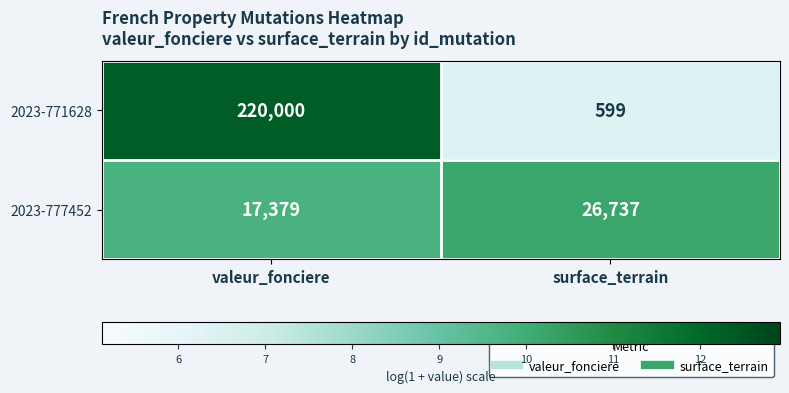

Reading left to right, list all the values displayed in this chart.

2023-771628: 220000	599
2023-777452: 17379	26737